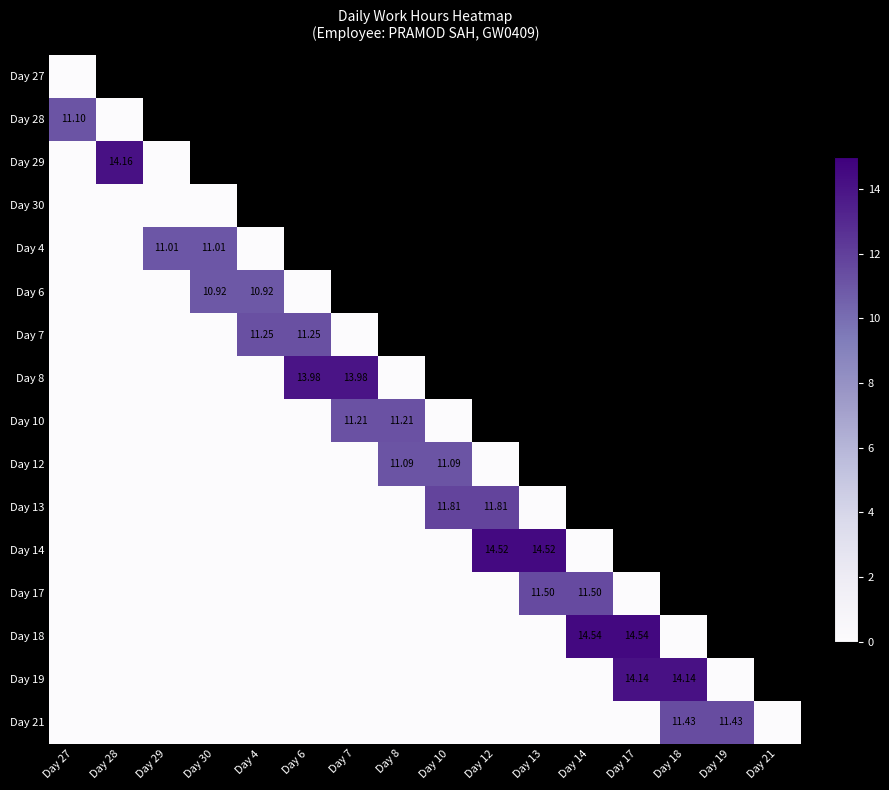

Which category has the lowest value across all series?

Day 27